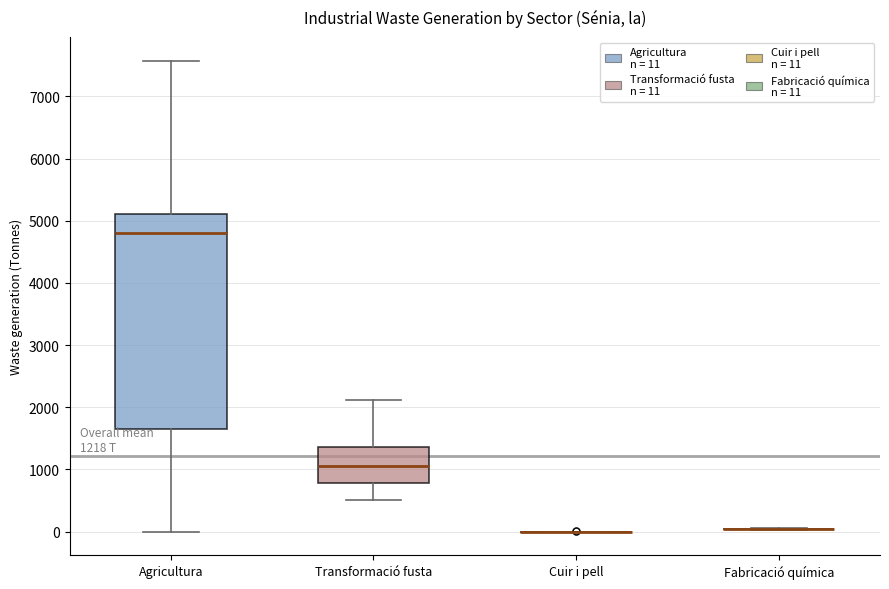

Comparing the boxes themselves (not the whiskers), which one is the tallest?

Agricultura